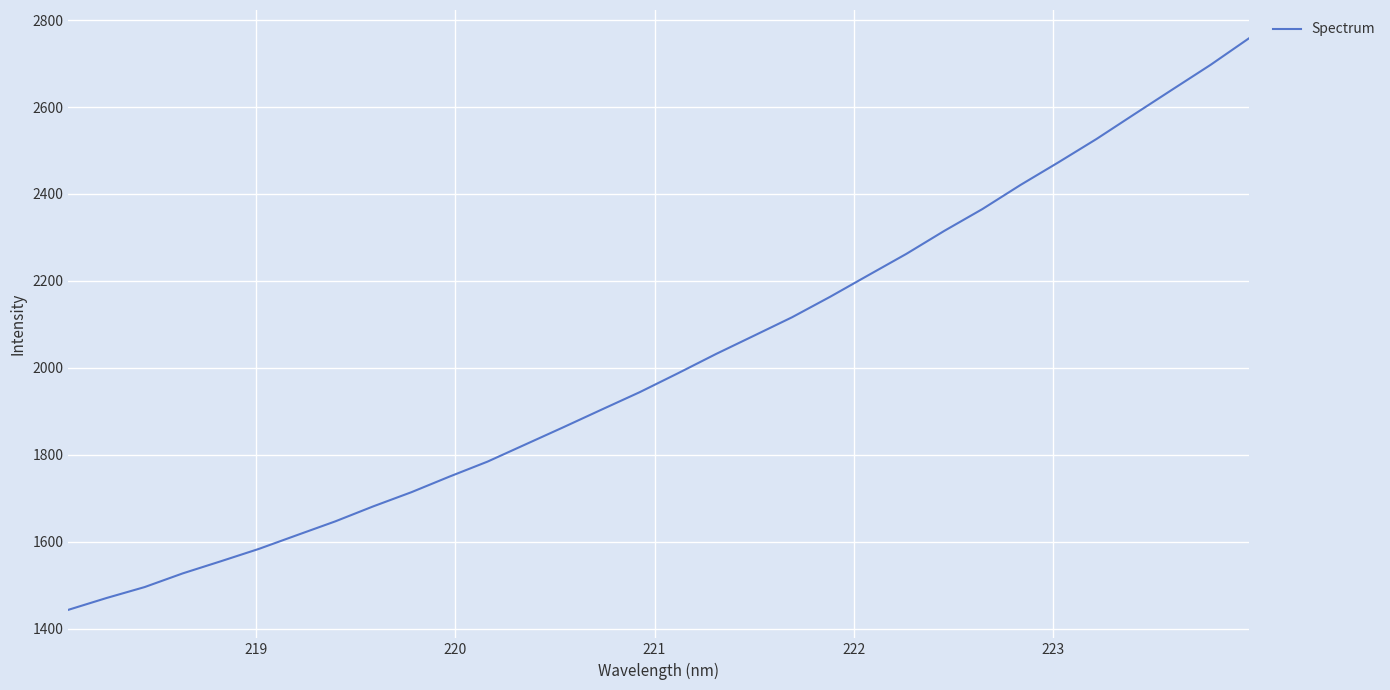

What is the minimum value shown in the chart?

1443.2